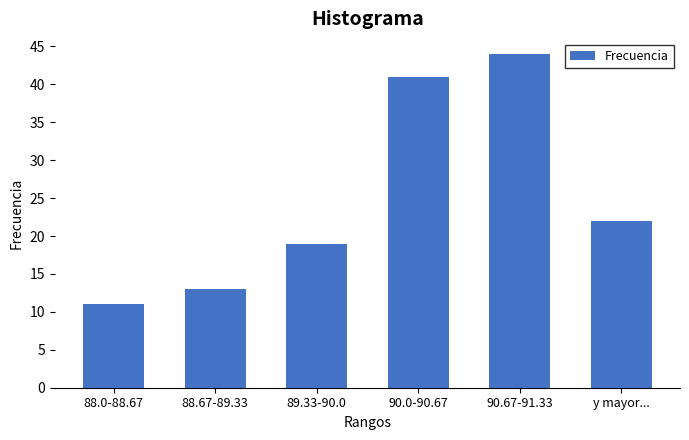

Reading left to right, extract all data points from this chart.

88.0-88.67=11	88.67-89.33=13	89.33-90.0=19	90.0-90.67=41	90.67-91.33=44	y mayor...=22